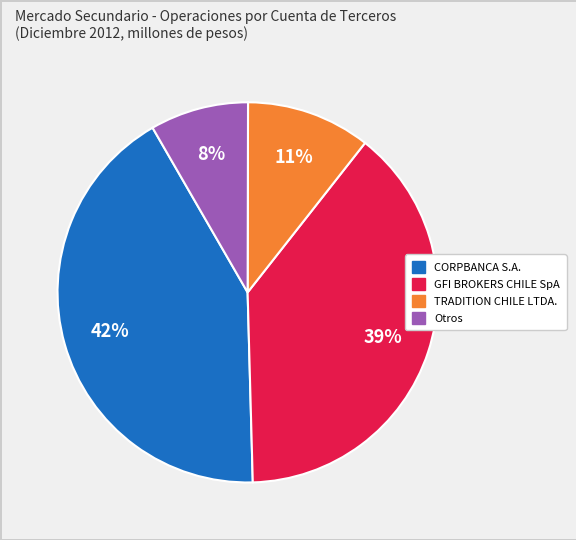

Is there a majority slice in this chart?

No